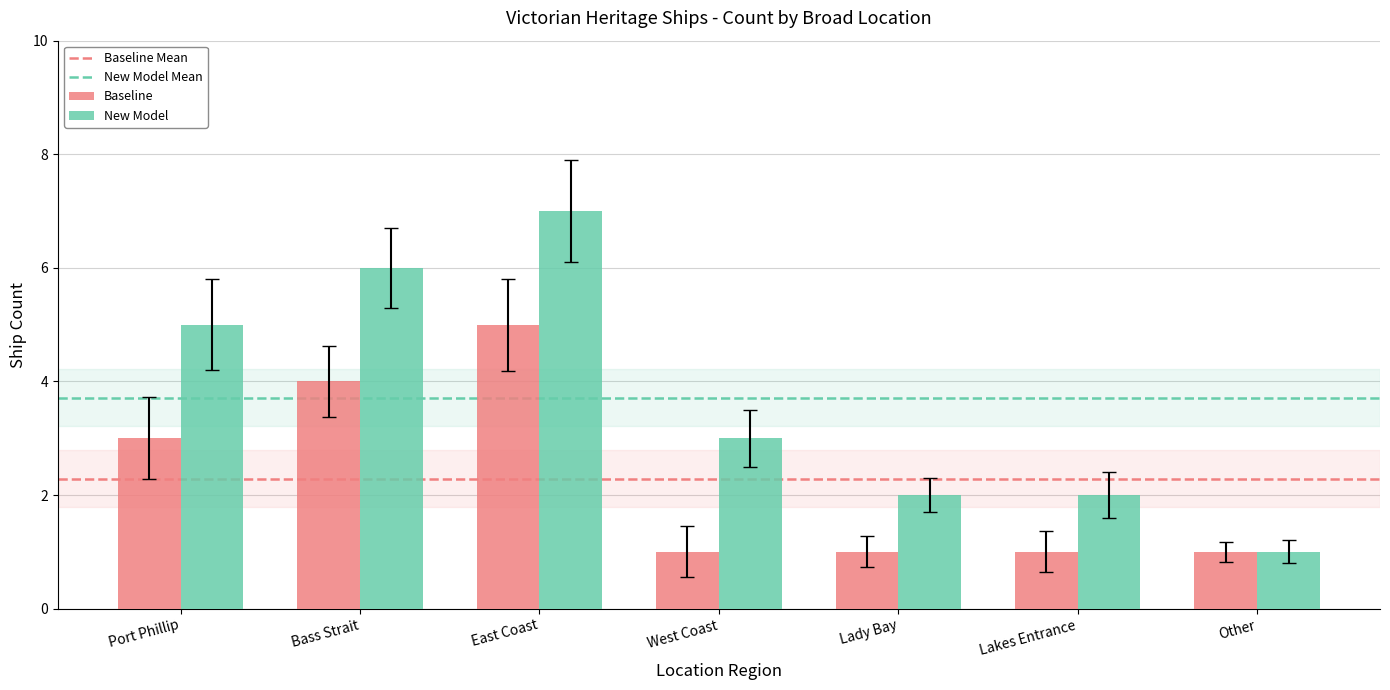

What value does the Baseline series have at East Coast?

5